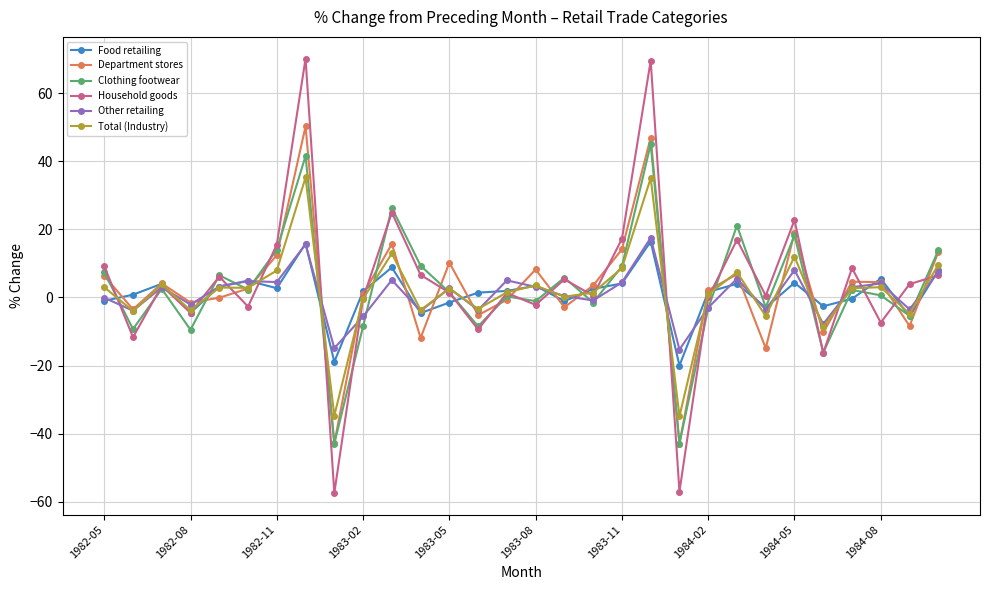

Which series ends up on top after the final intersection of Food retailing and Household goods?

Food retailing